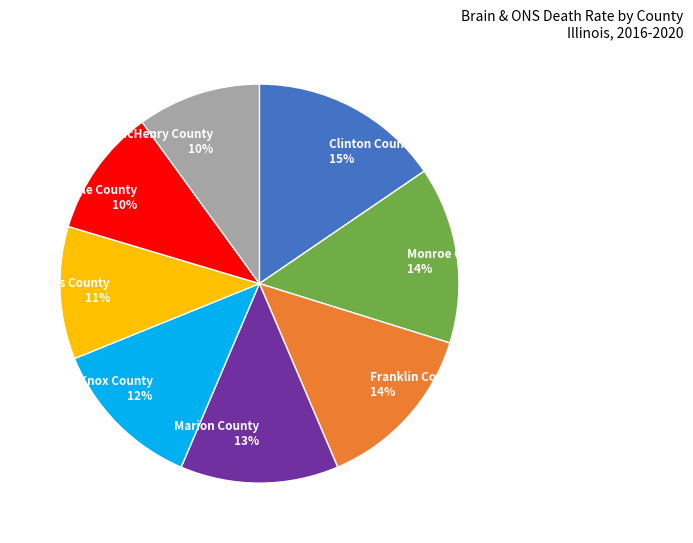

Which has a higher value, Adams County 11% or Knox County 12%?

Knox County 12%